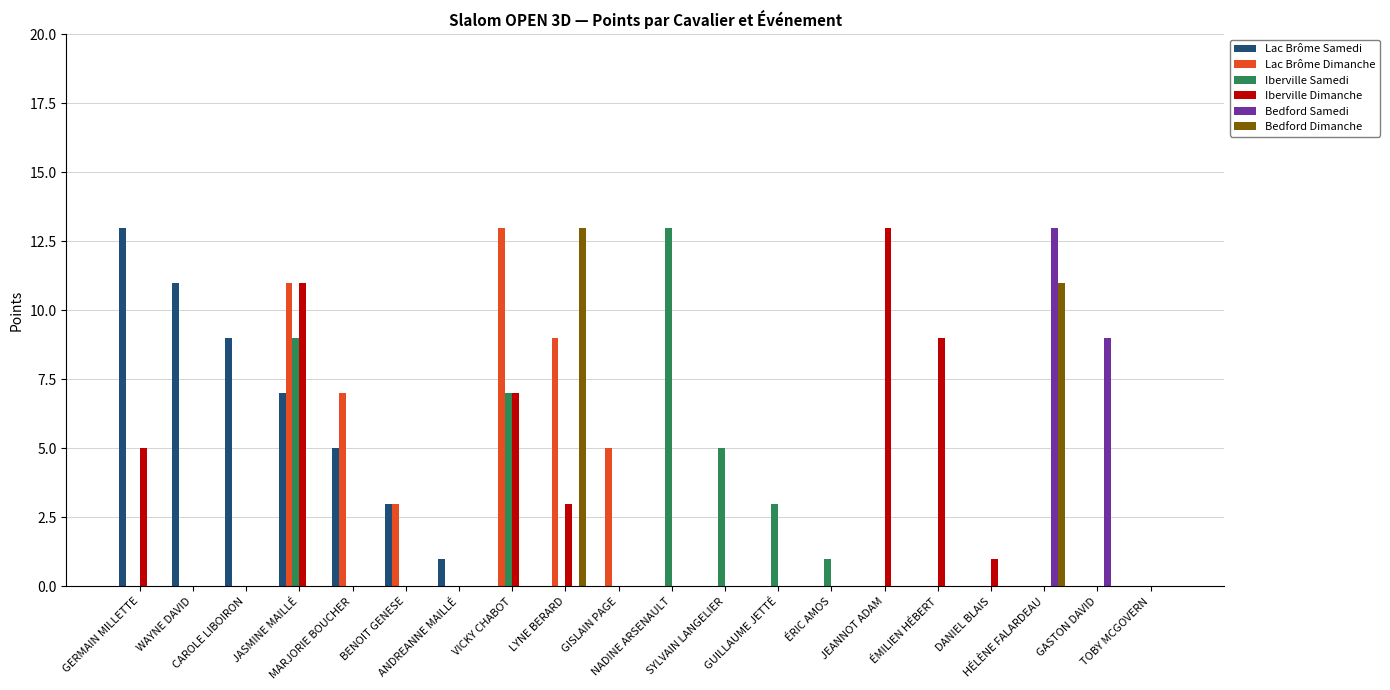

What is the difference between the maximum and minimum values in the Iberville Samedi series?

13